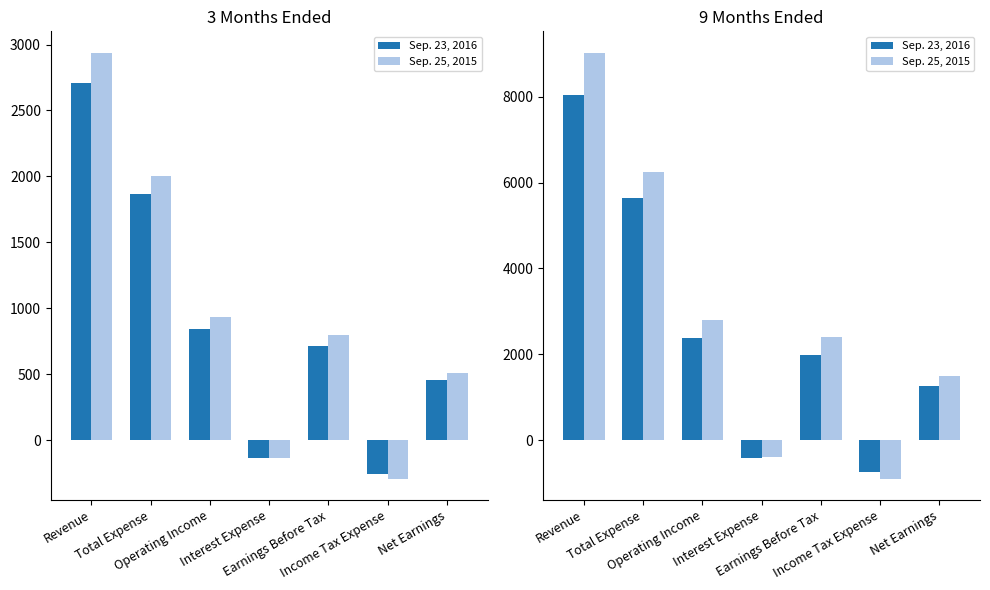

Is the value of Sep. 25, 2015 at Income Tax Expense greater than the value of Sep. 23, 2016 at Revenue?

No